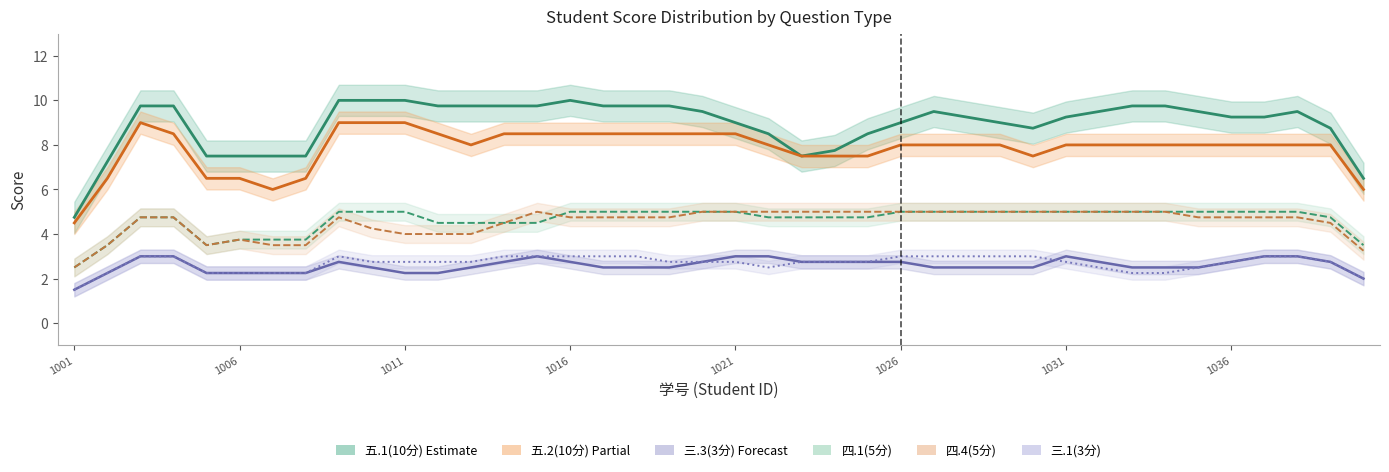

At which label does 四.1(5分) reach its minimum?

1001